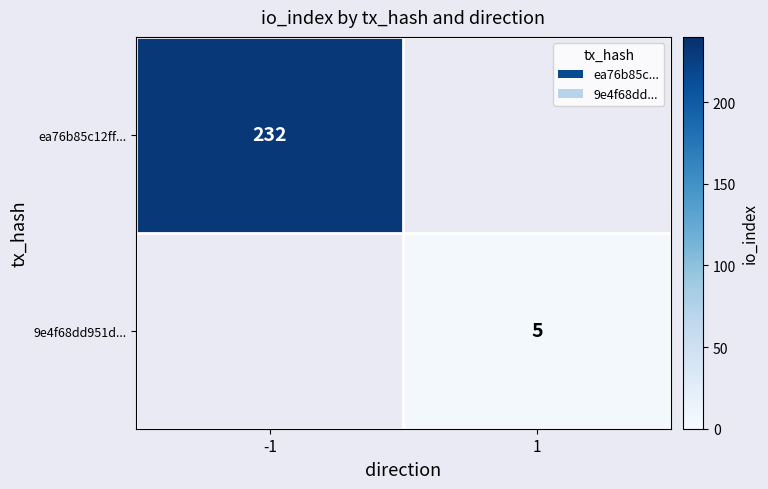

The value of 9e4f68dd951d... at 1 is 9. True or false?

False